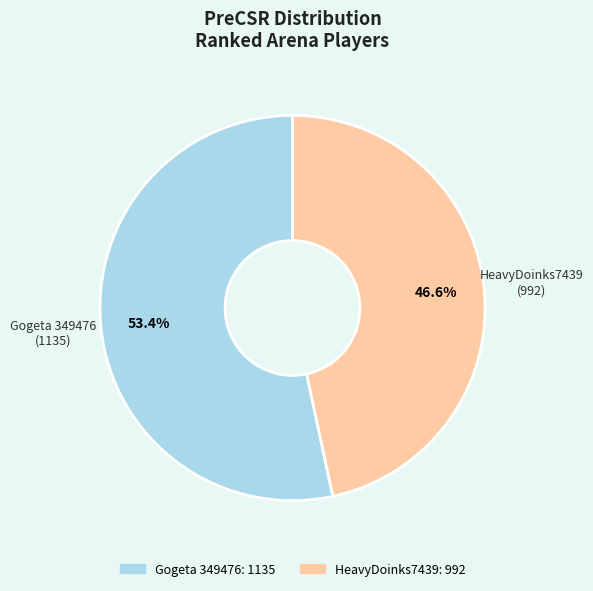

To the nearest percent, what portion does HeavyDoinks7439 represent?

47%